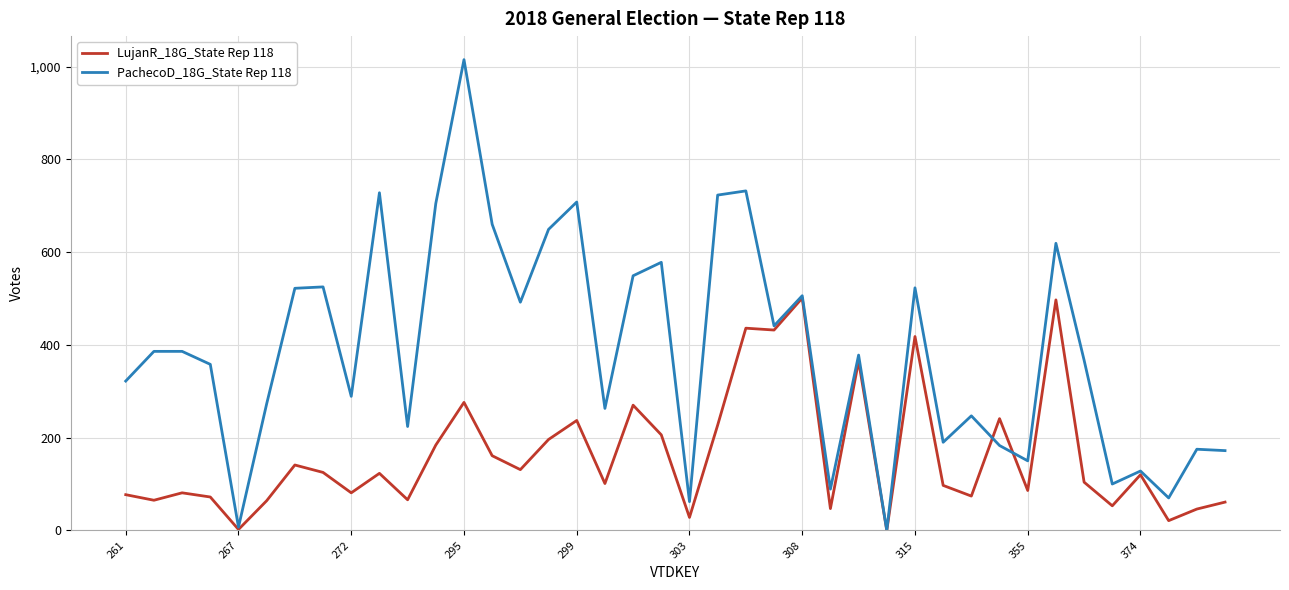

Which series has the largest range (max minus min)?

PachecoD_18G_State Rep 118